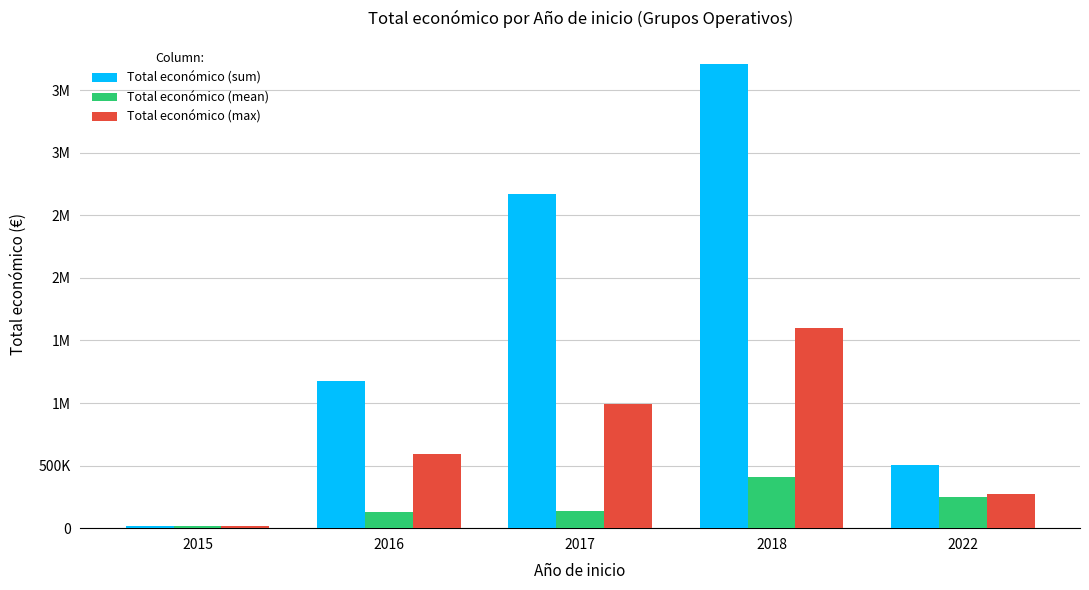

At which label is Total económico (mean) closest to 213078?

2022